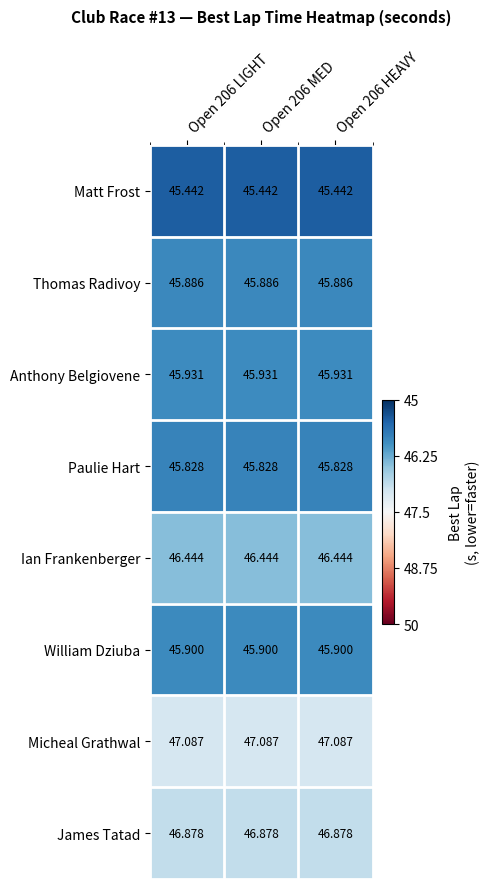

List the series in order of their peak value, lowest first.

Matt Frost, Paulie Hart, Thomas Radivoy, William Dziuba, Anthony Belgiovene, Ian Frankenberger, James Tatad, Micheal Grathwal